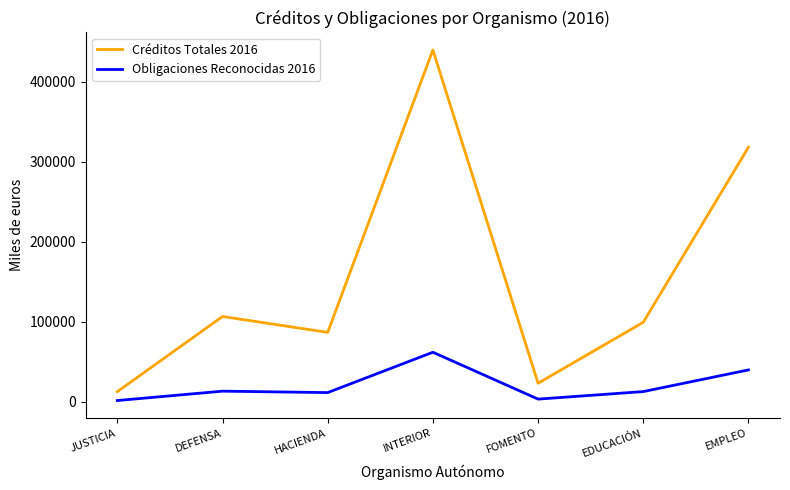

Which label corresponds to the largest value in the chart?

INTERIOR